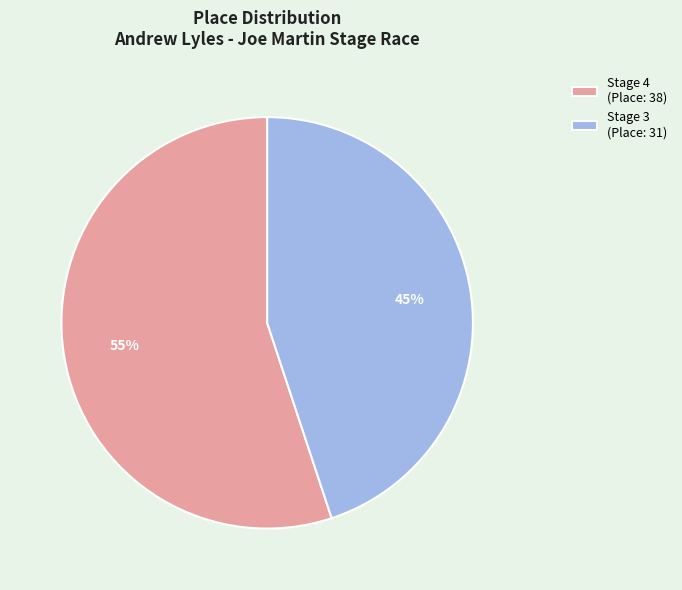

To the nearest percent, what is the average slice percentage?

50%